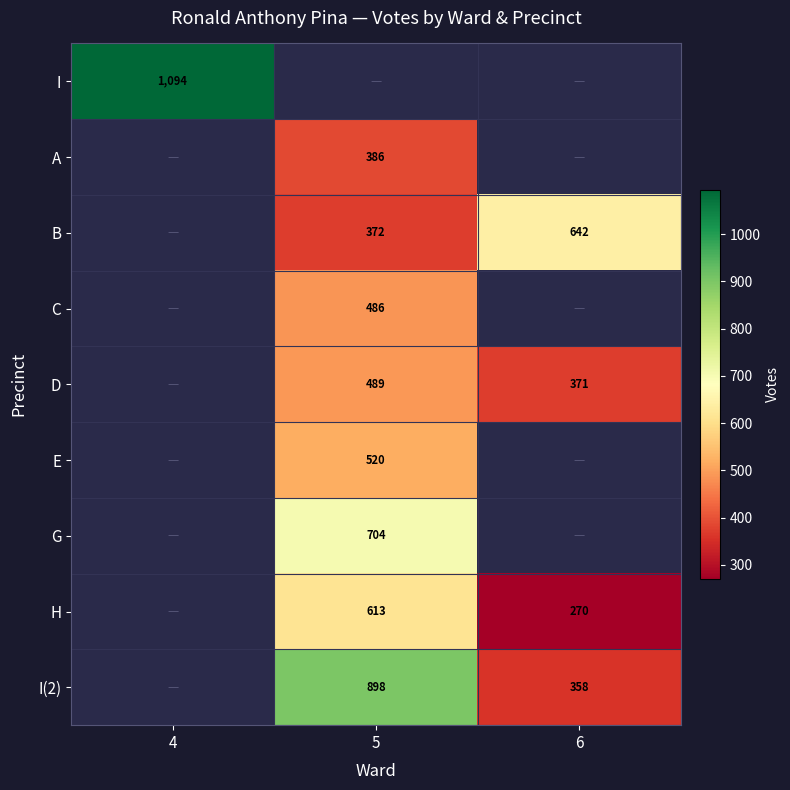

True or false: I(2) has a value of 358 at 6.

True